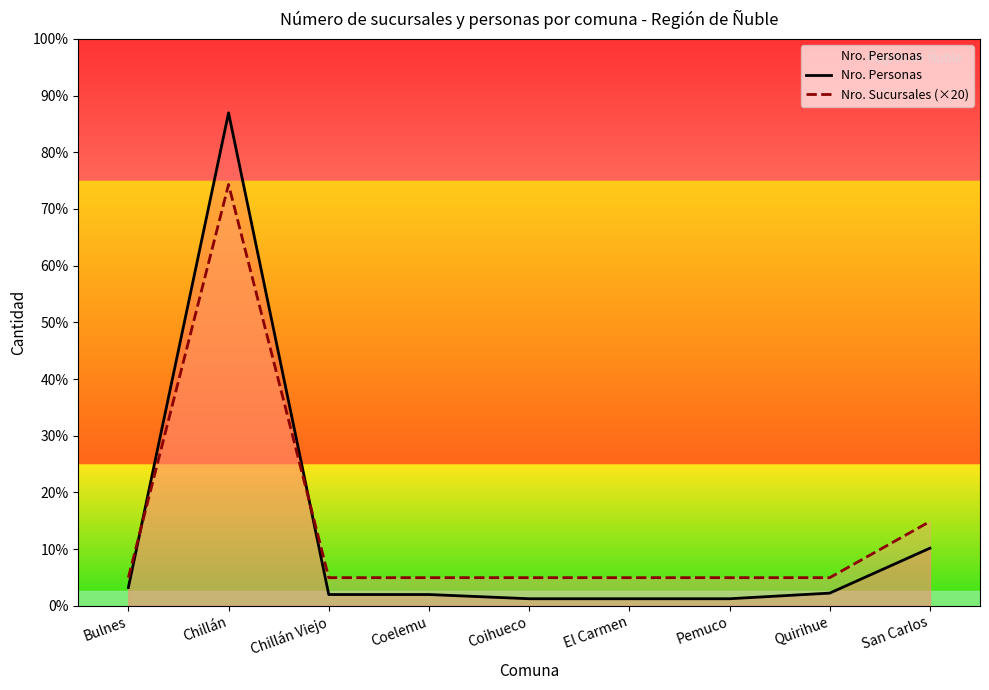

Count the number of categories in the chart.

9